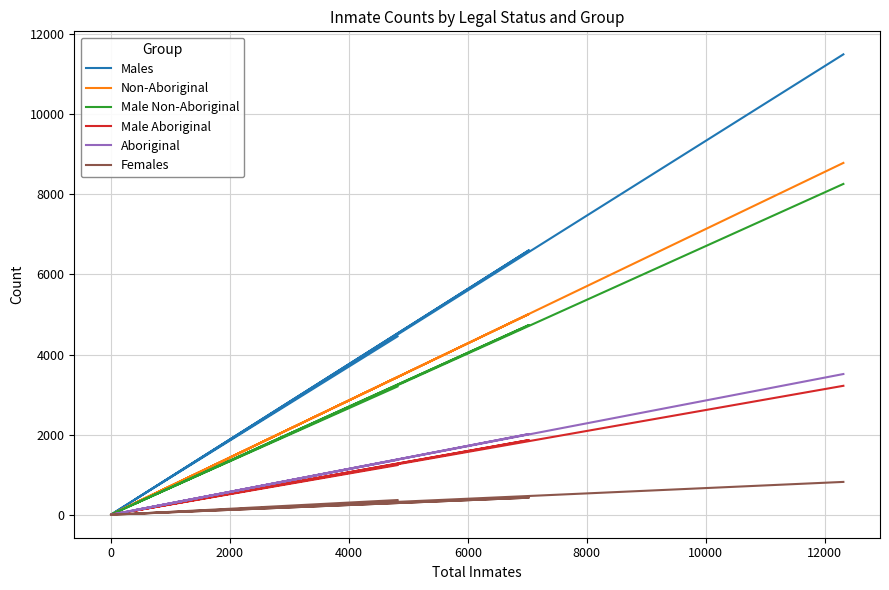

Which series has the largest range (max minus min)?

Males